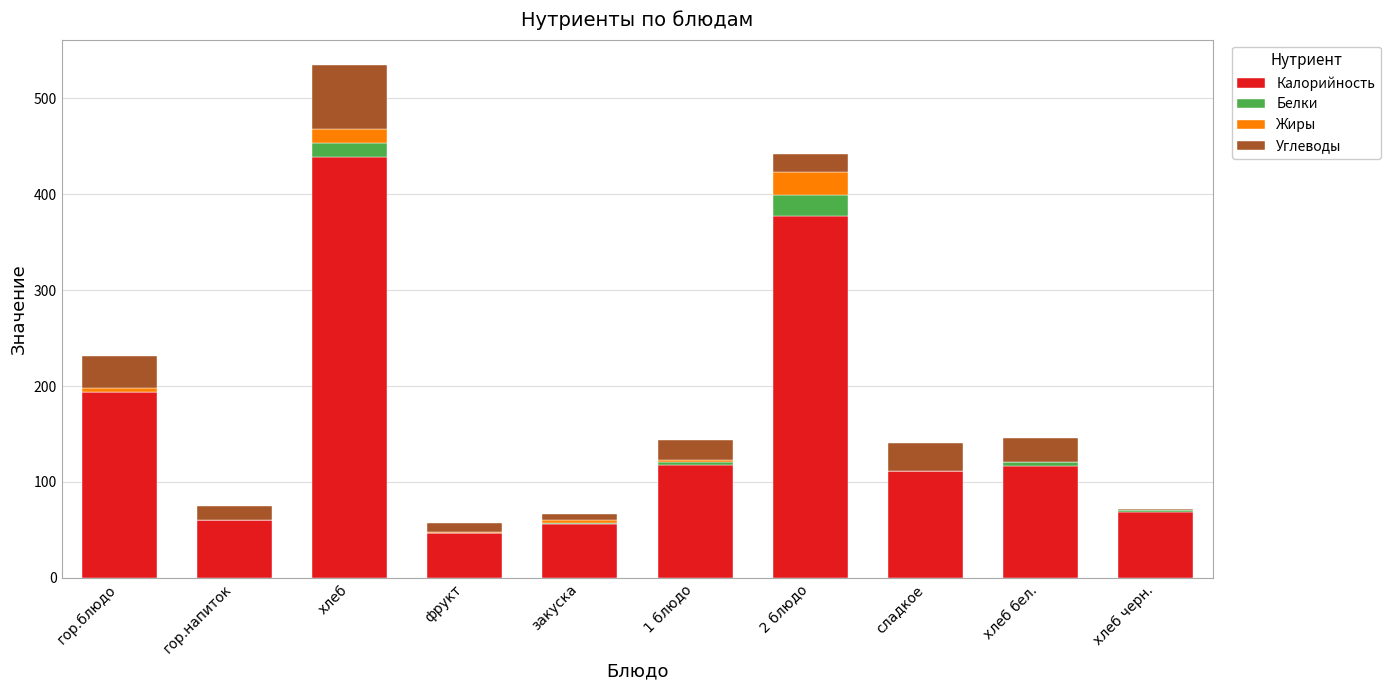

Count the number of data series in this chart.

4